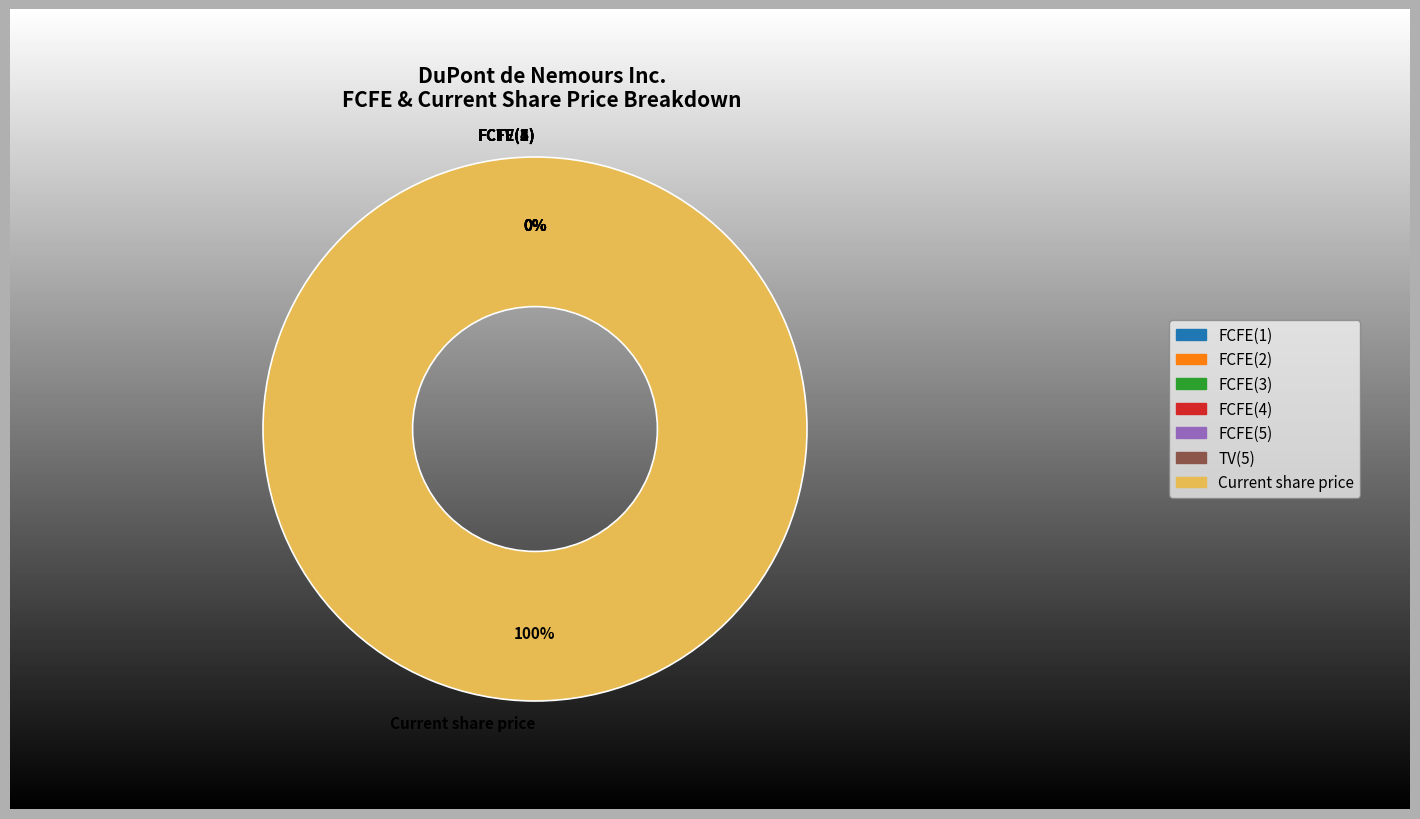

To the nearest percent, what portion does Current share price represent?

100%